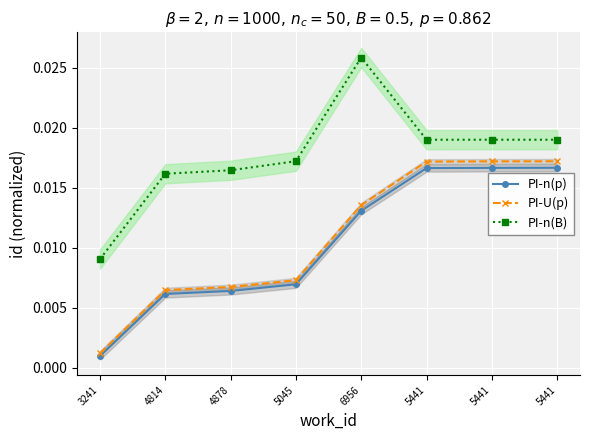

Which category has the lowest value across all series?

3241